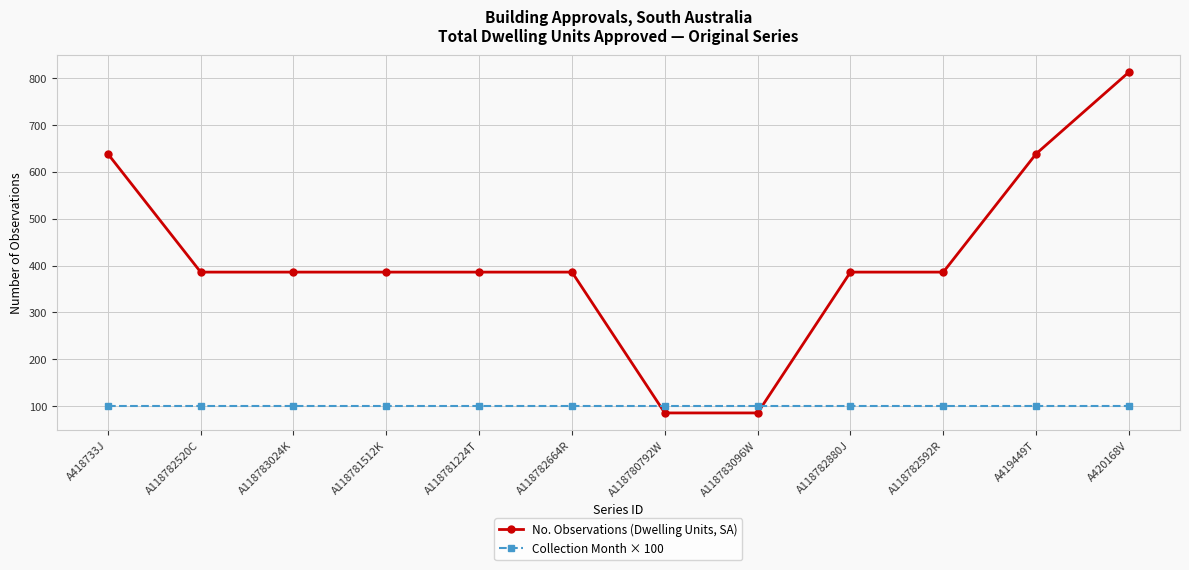

What is the value of the Collection Month × 100 point at the 8th from the left?

100